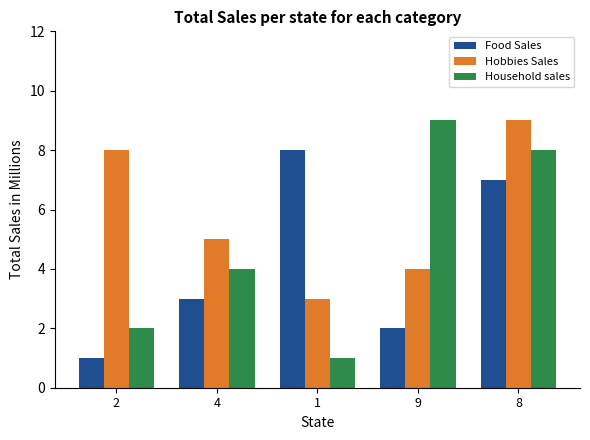

List the series in order of their overall mean, lowest first.

Food Sales, Household sales, Hobbies Sales